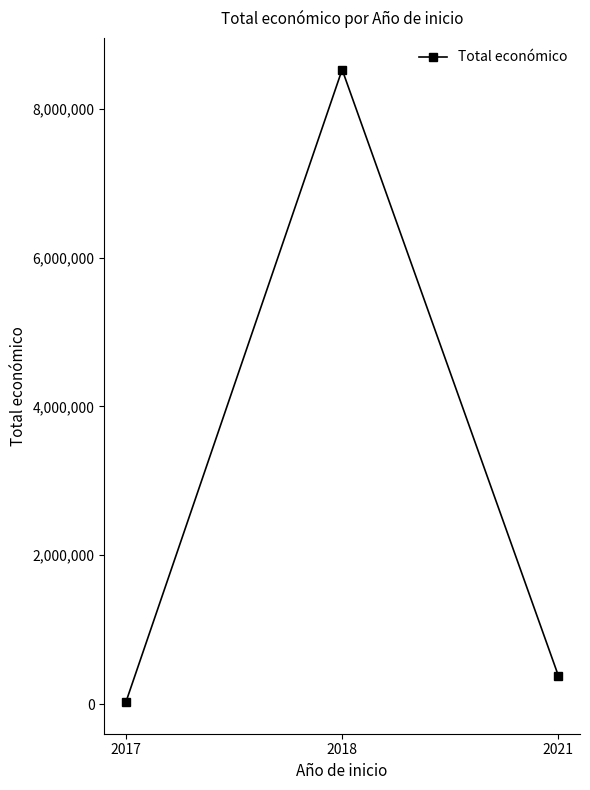

The chart shows a value of 380777 at 2021. True or false?

True